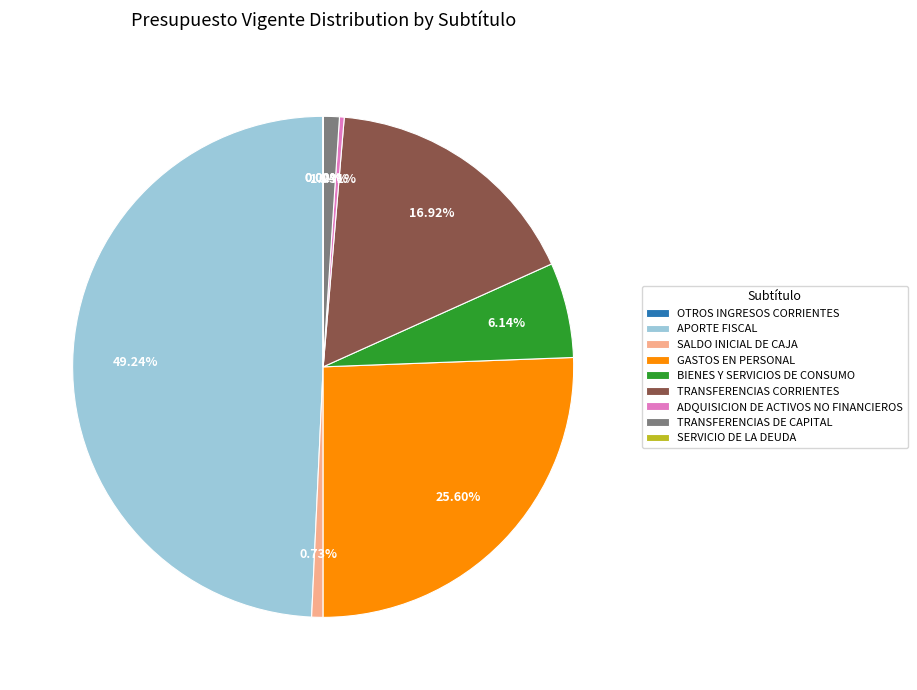

What percentage is NOT represented by BIENES Y SERVICIOS DE CONSUMO?

93.9%